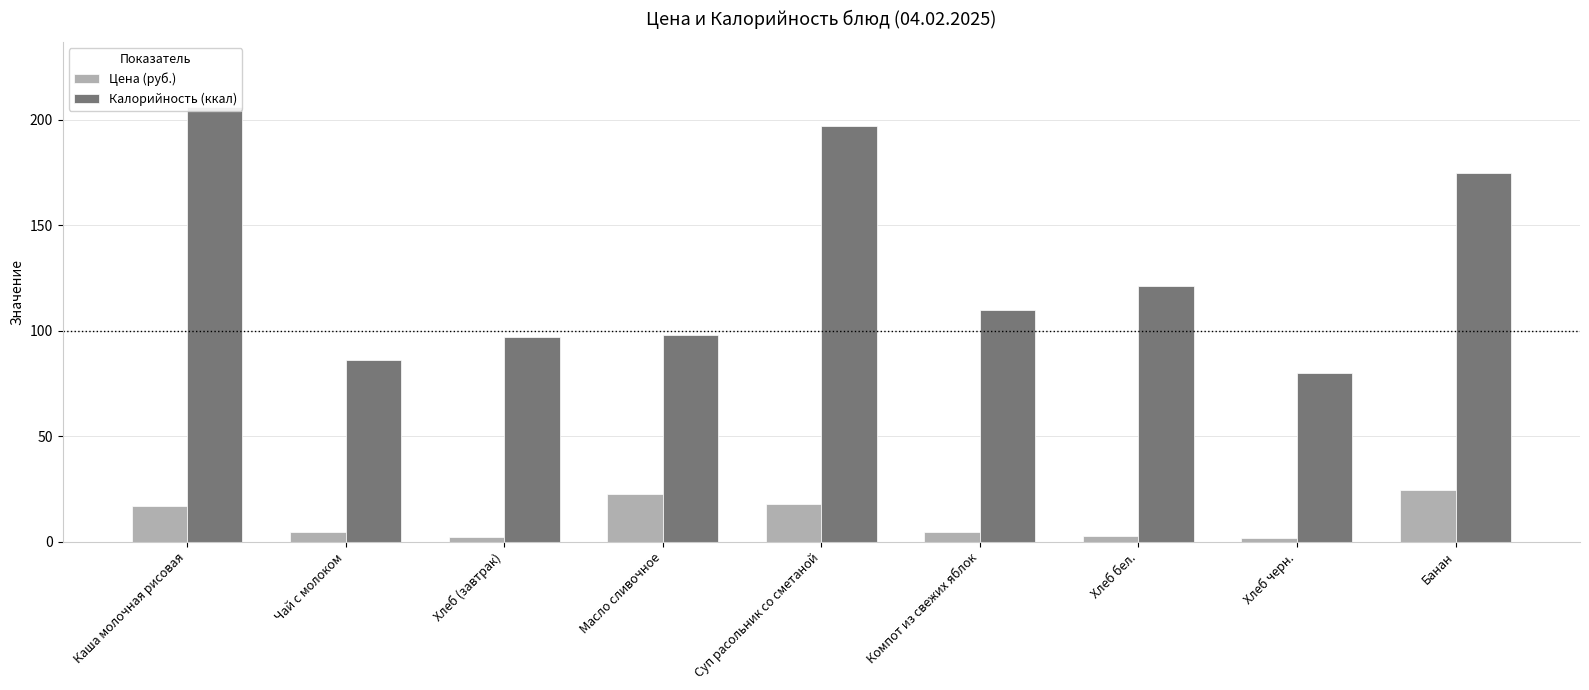

How many bars are there in each group?

2